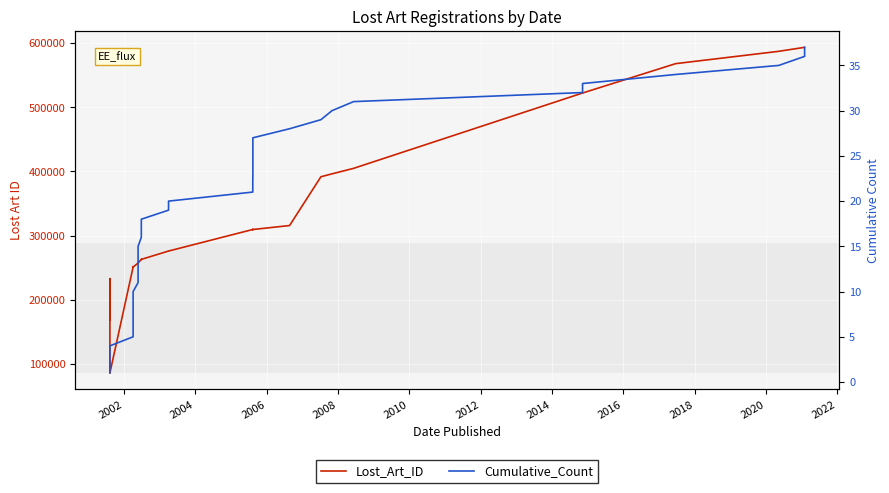

How many lines are shown in the chart?

2